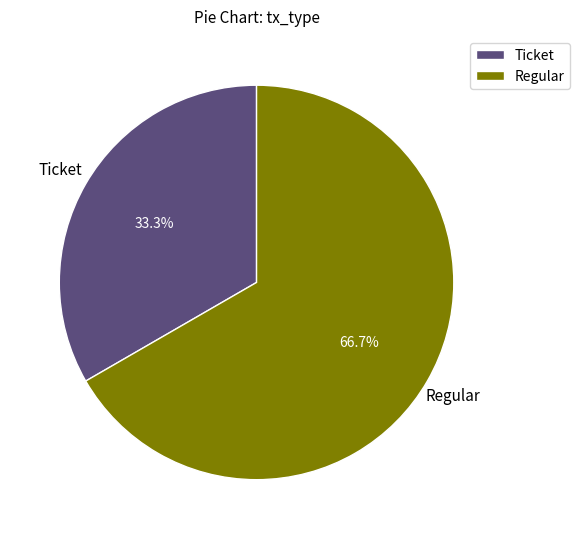

Rank the categories by value from lowest to highest.

Ticket, Regular